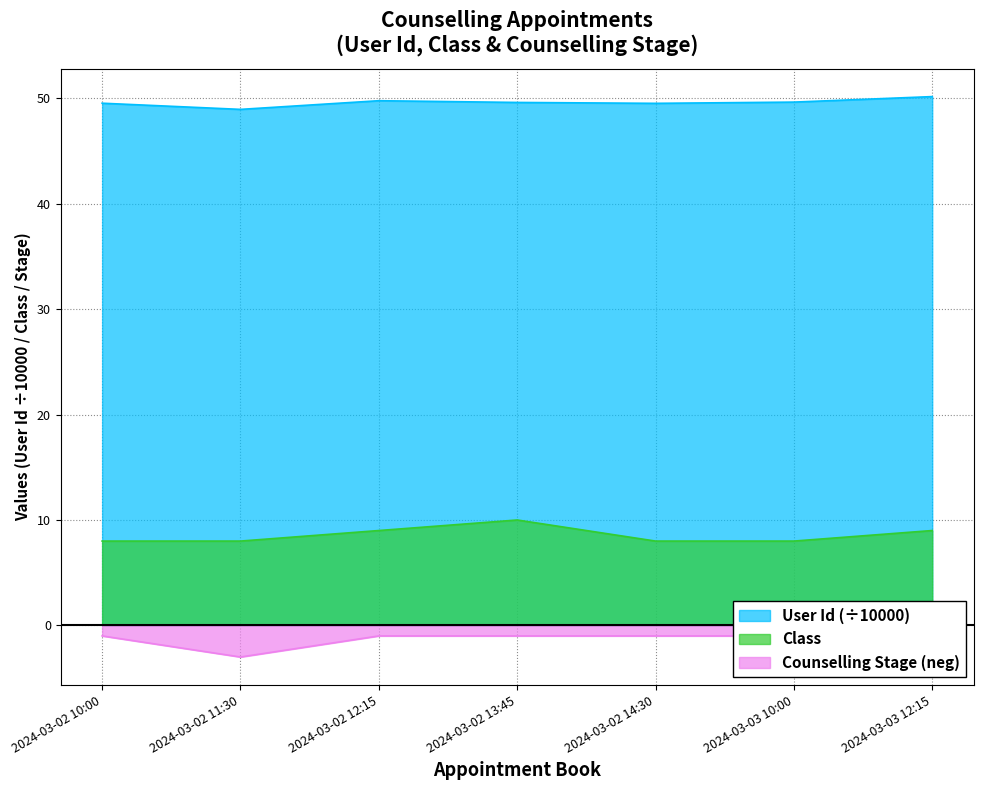

Where does the User Id series first go above 49?

2024-03-02 10:00